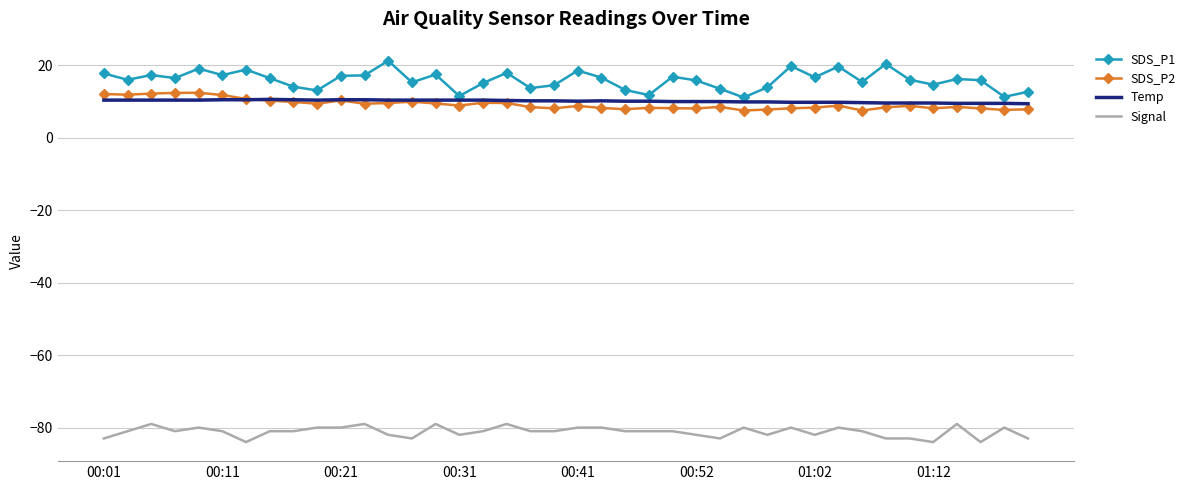

Which series has the largest range (max minus min)?

SDS_P1